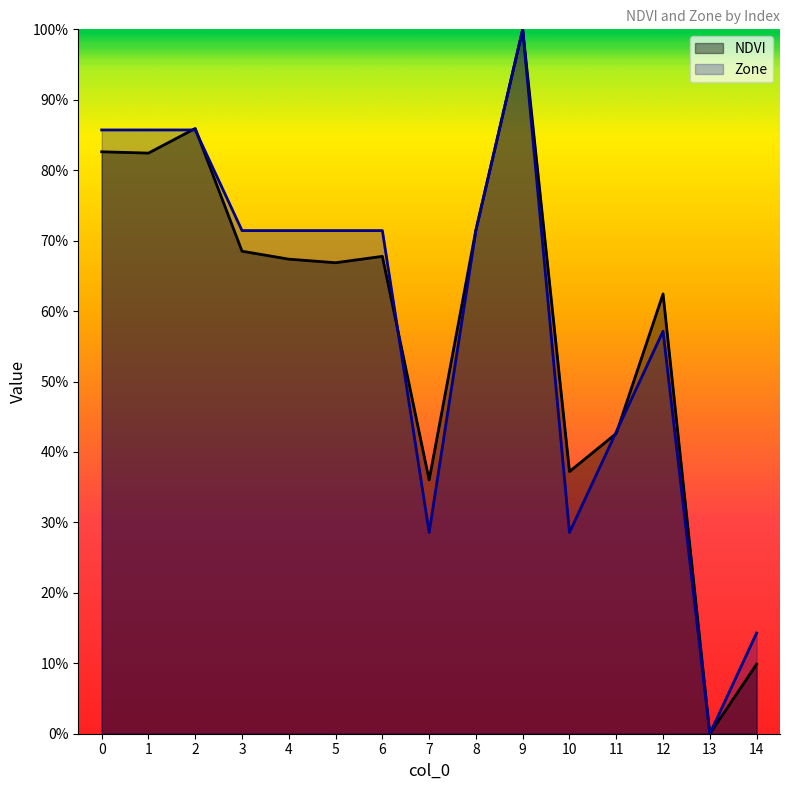

Between 10 and 6, which is larger?

6